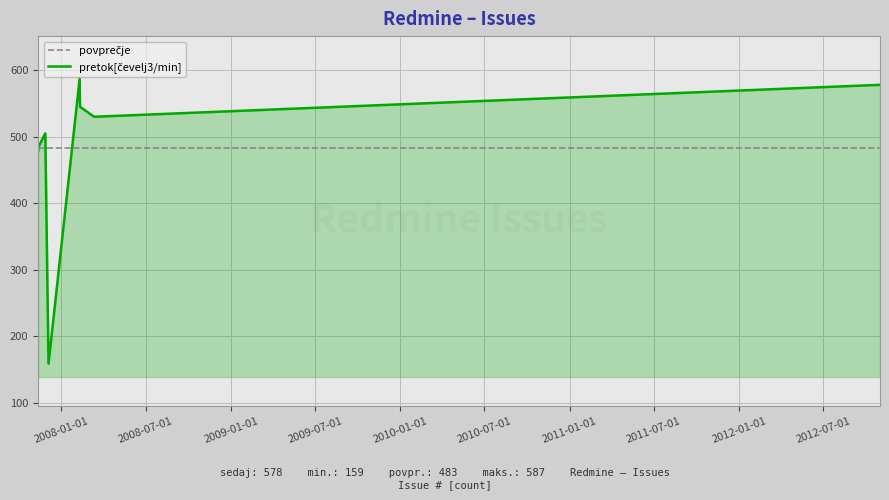

Which category has the highest value across all series?

2008-02-09 18:08